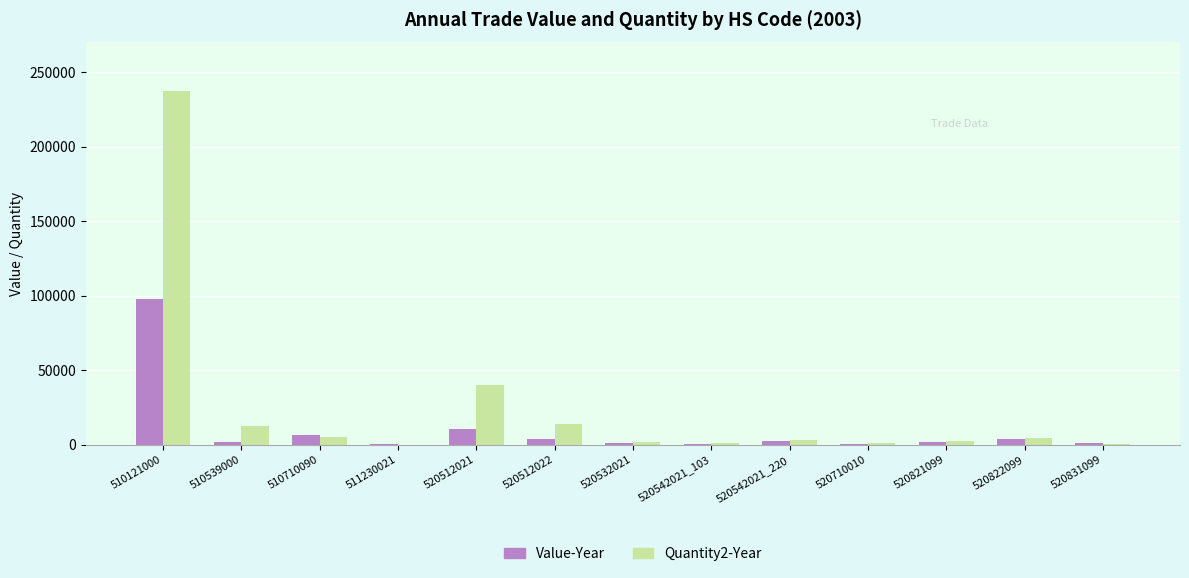

At which category is the sum across all series the highest?

510121000